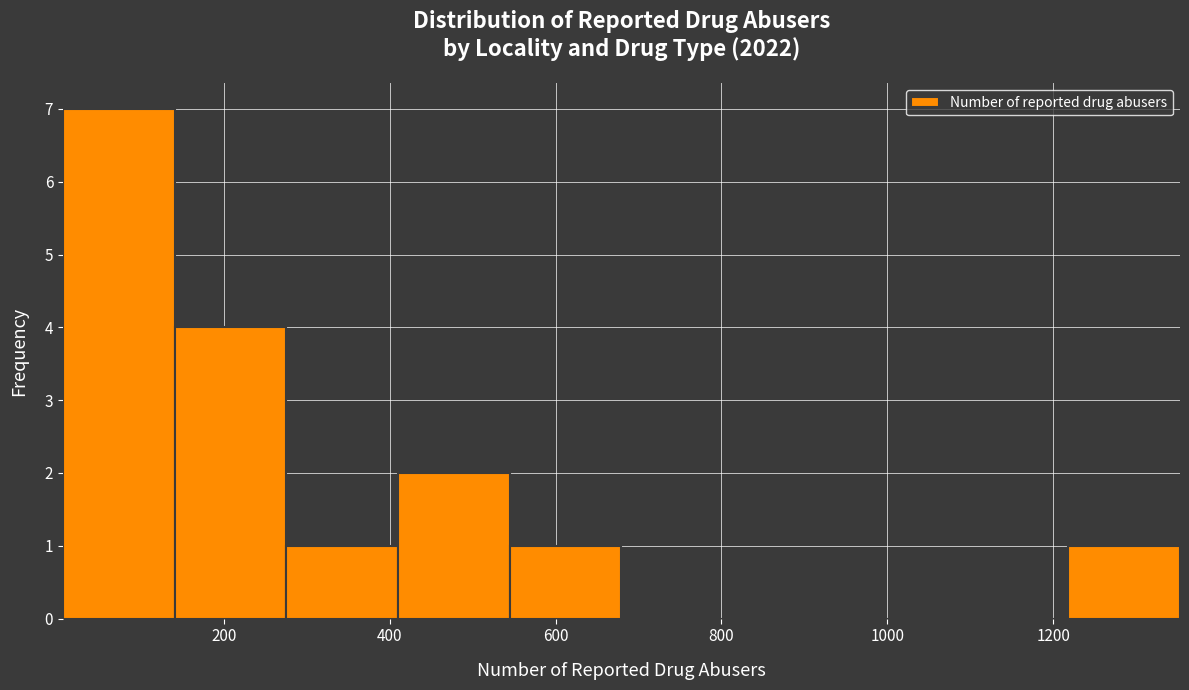

Reading left to right, list every bar in this chart as the range it spans on the x-axis followed by its height. Neither the bar edges nor the heights are printed on the chart, so give them approximately, as read against the axes.

0 to 140: 7
140 to 280: 4
280 to 420: 1
420 to 540: 2
540 to 680: 1
680 to 820: 0
820 to 940: 0
940 to 1080: 0
1080 to 1220: 0
1220 to 1360: 1